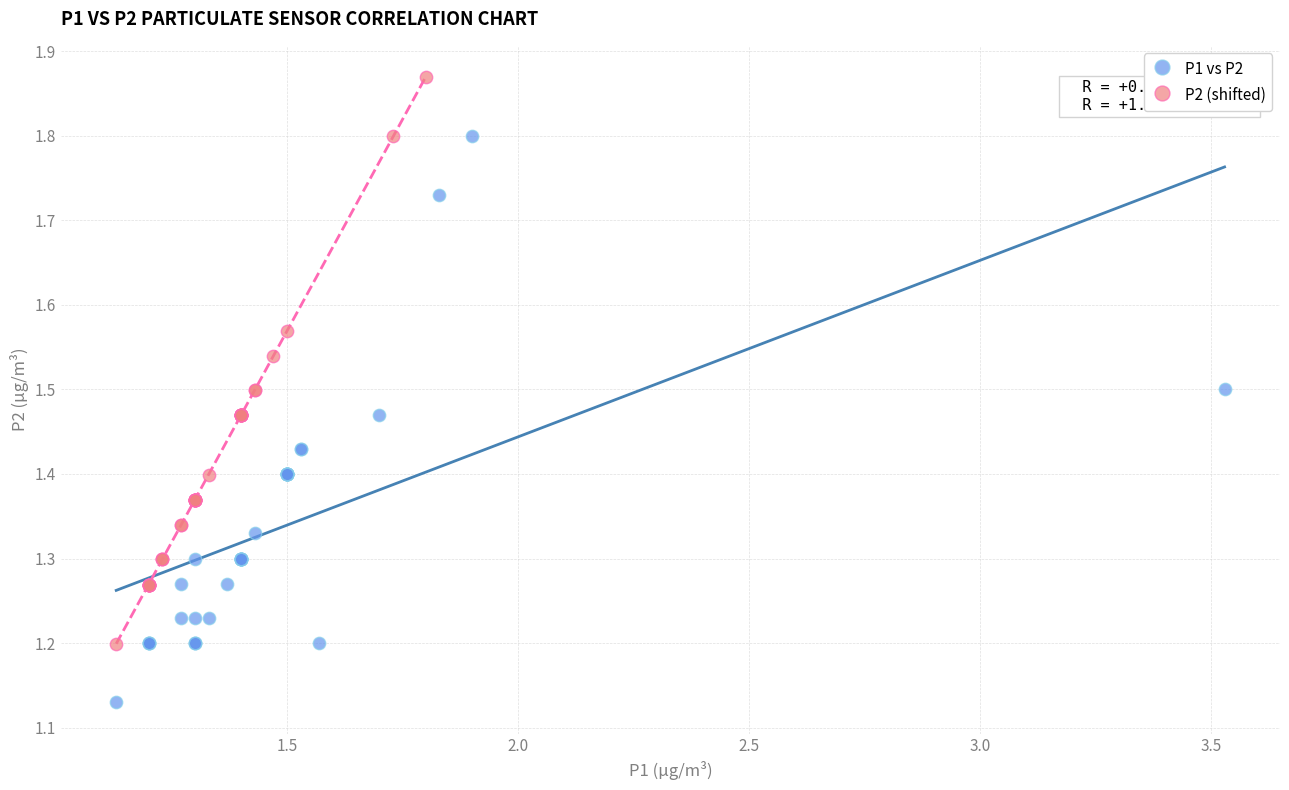

Which series reaches the minimum Y coordinate?

P1 vs P2